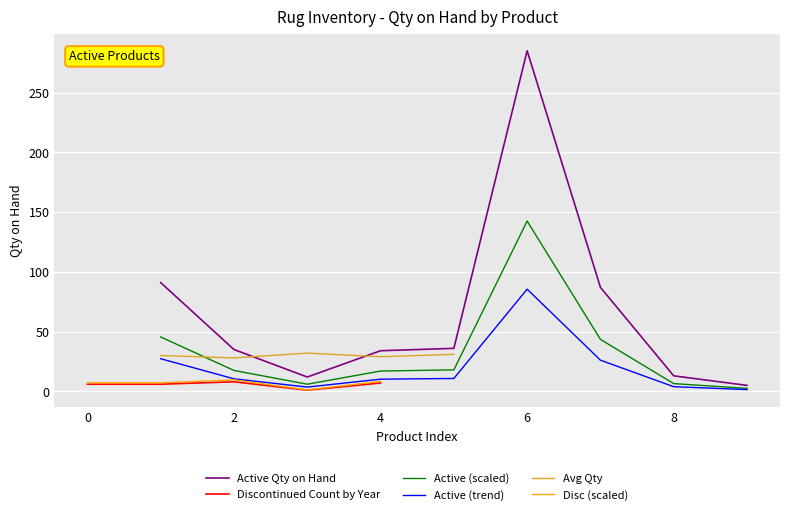

How many points are lower than both their immediate neighbors (excluding endpoints)?

1